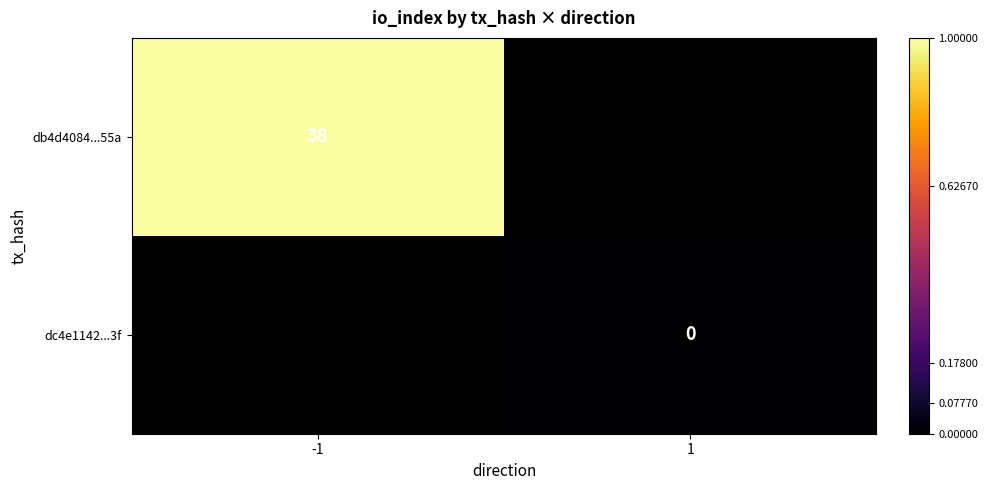

The db4d4084...55a series shows 15 at -1. True or false?

False